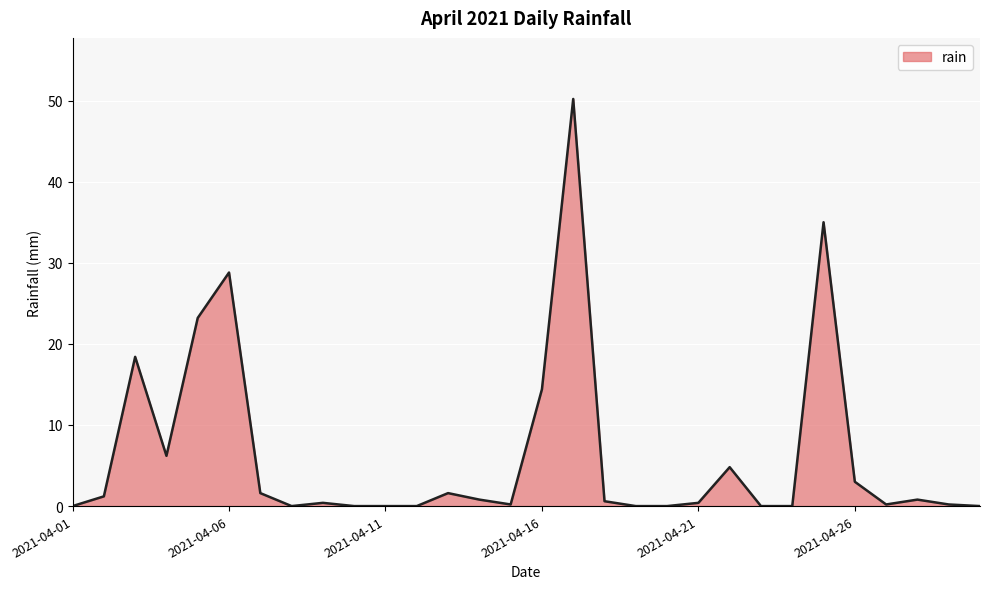

What is the difference between the maximum and minimum values?

50.2